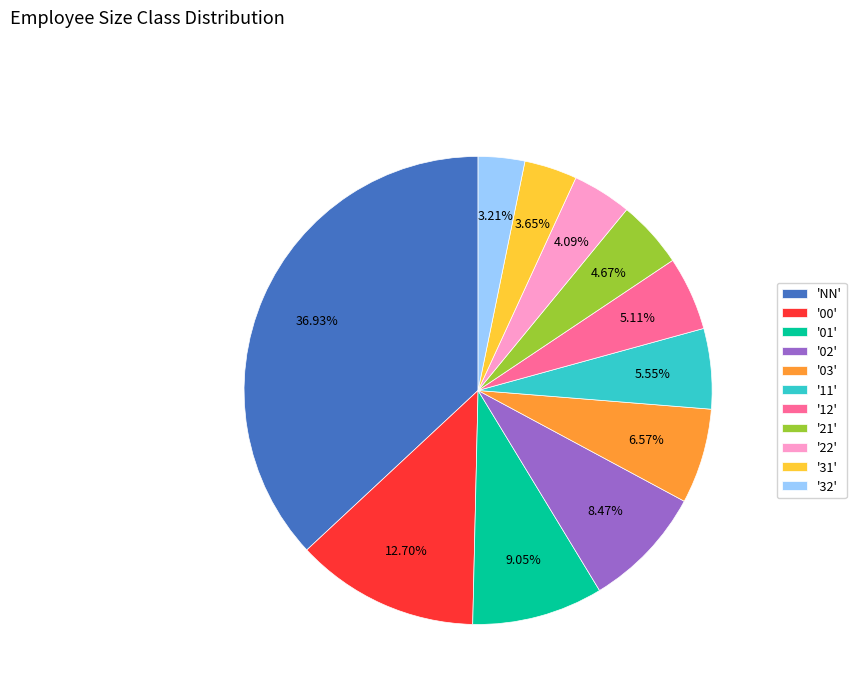

Does '31' account for over 50% of the chart?

No